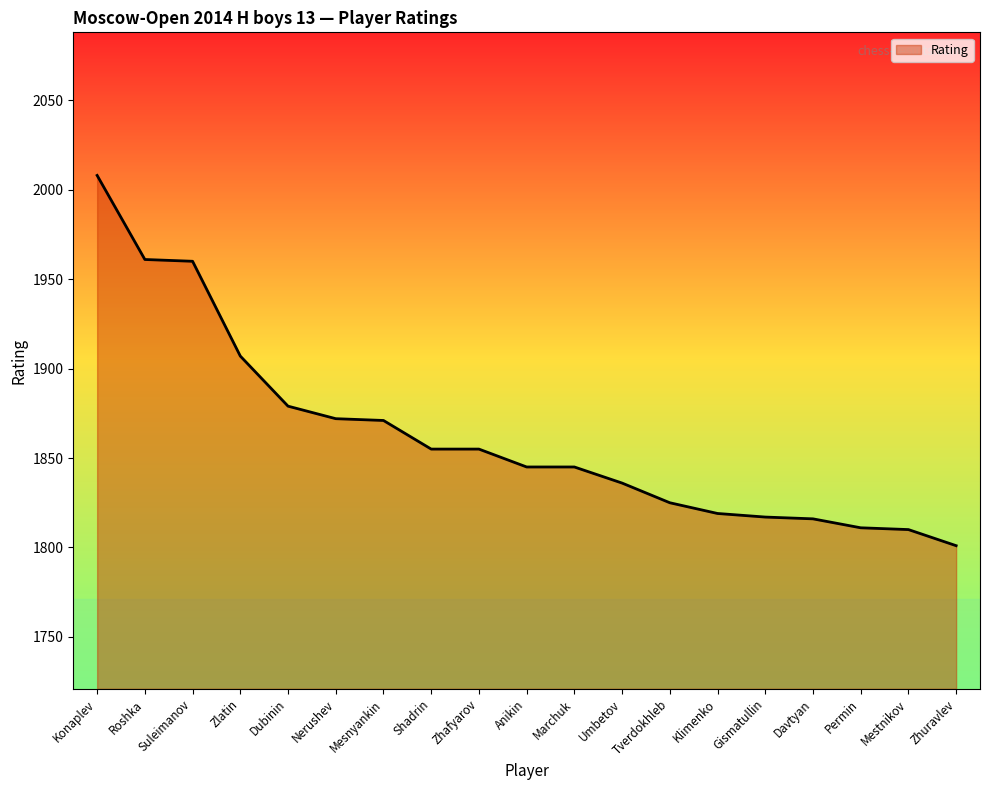

Does the chart have visible grid lines?

No